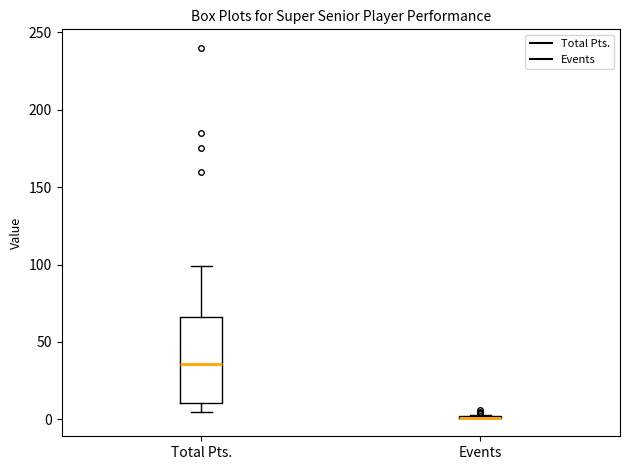

Where does the upper whisker of the box for Total Pts. end on the y-axis? The values are not printed on the chart, so give them approximately, as read against the axis.

100